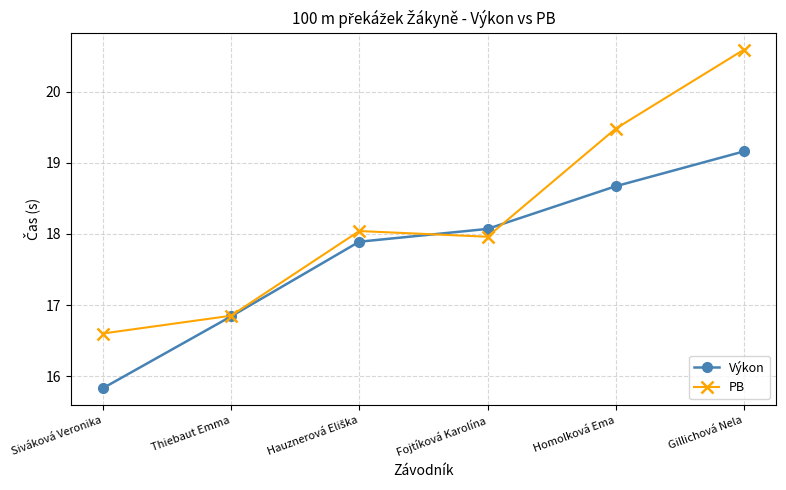

Which category has the lowest value in the PB series?

Siváková Veronika